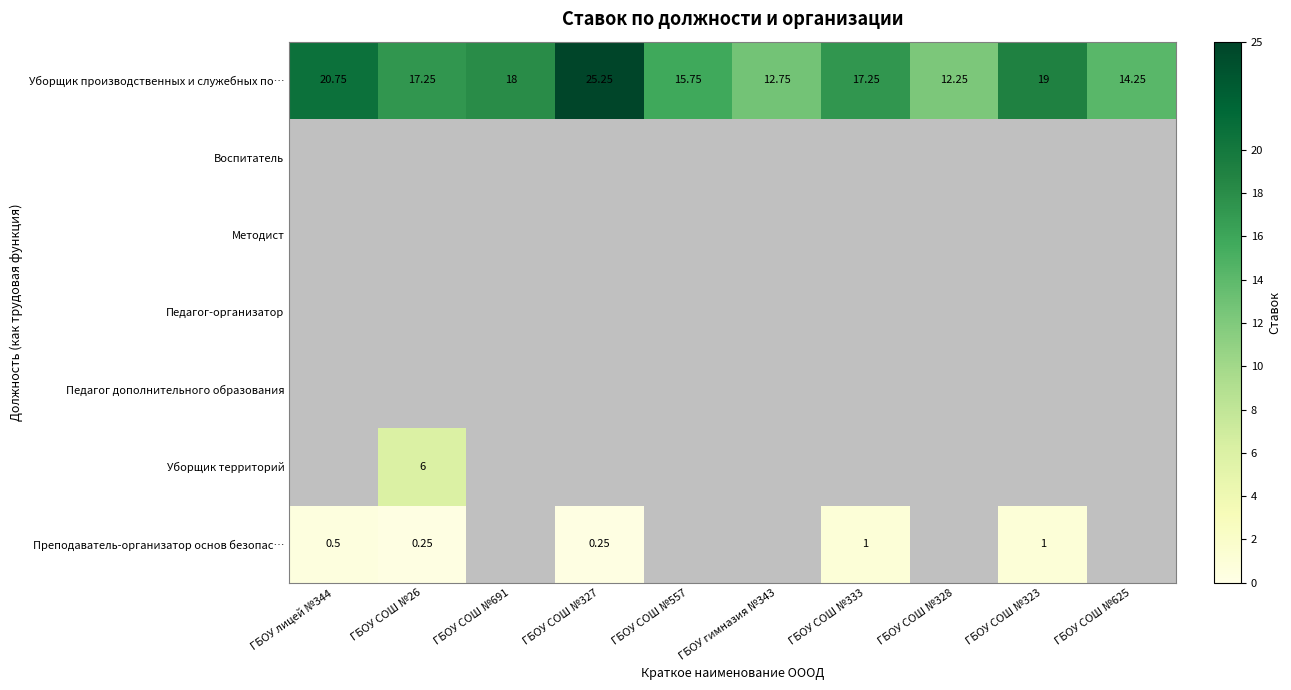

Between ГБОУ СОШ №323 and ГБОУ СОШ №557, which is larger?

ГБОУ СОШ №323